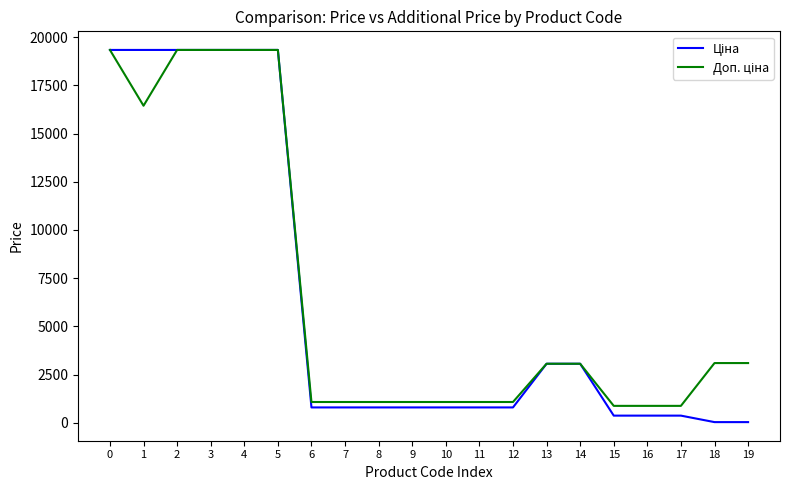

At how many categories does at least one series exceed 12397?

6